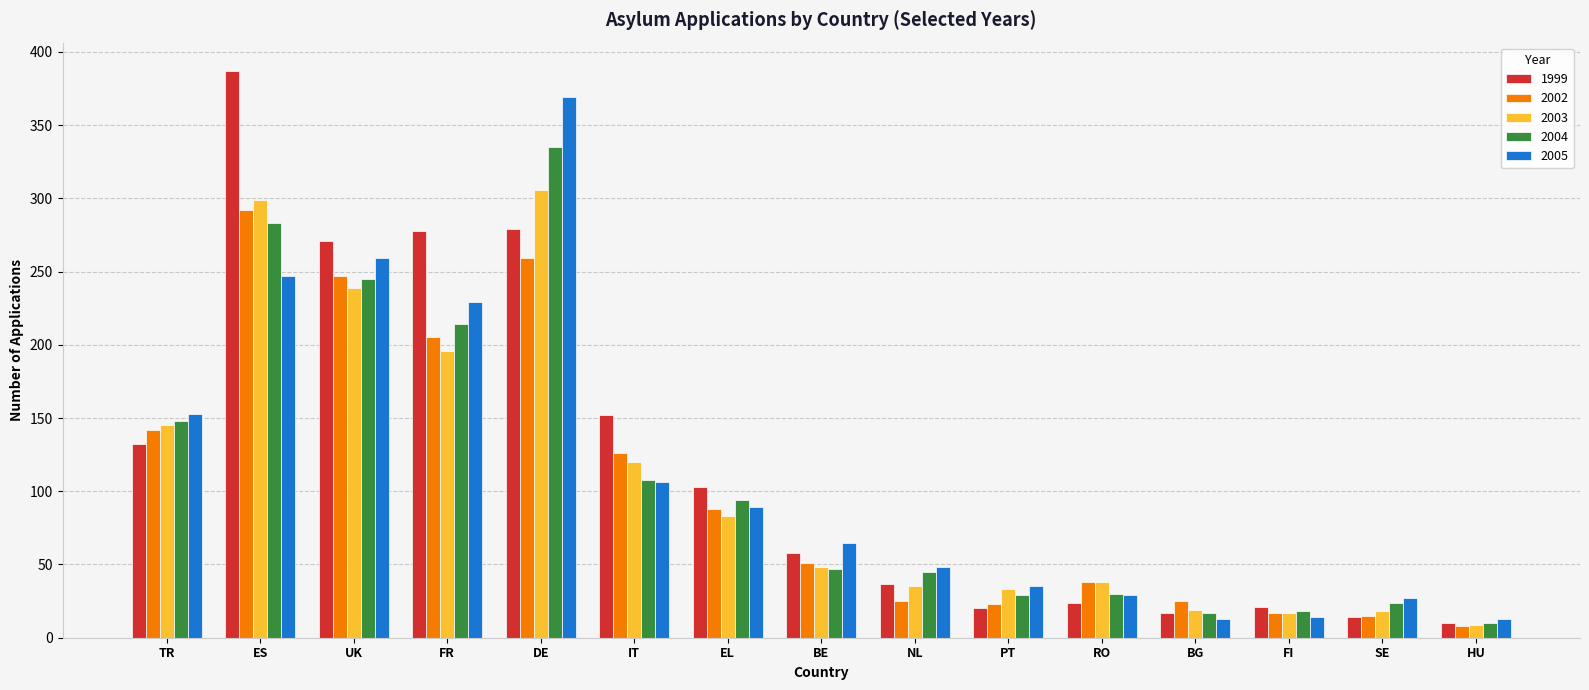

What is the spread (max minus min) of values at TR?

21